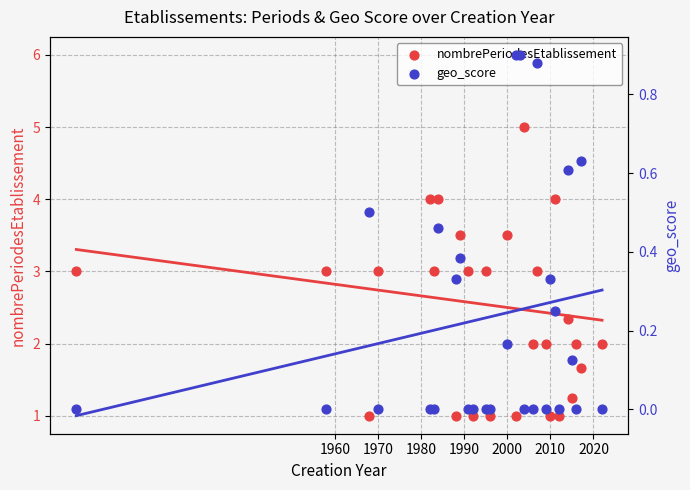

Is the value of nombrePeriodesEtablissement at 15 greater than the value of geo_score at 16?

Yes